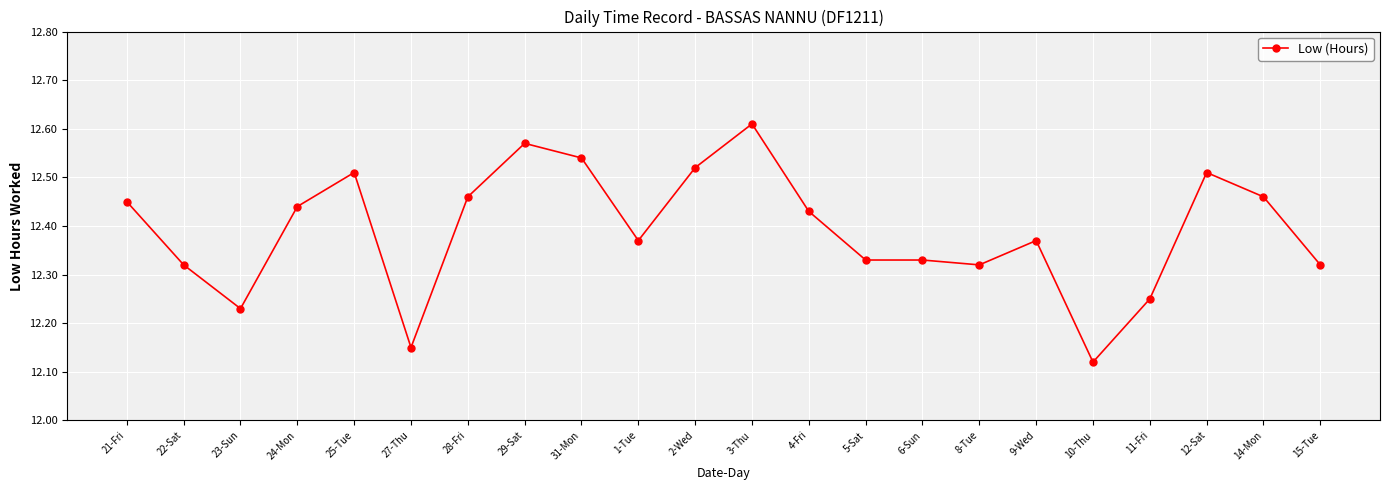

What position from the right is 22-Sat?

21